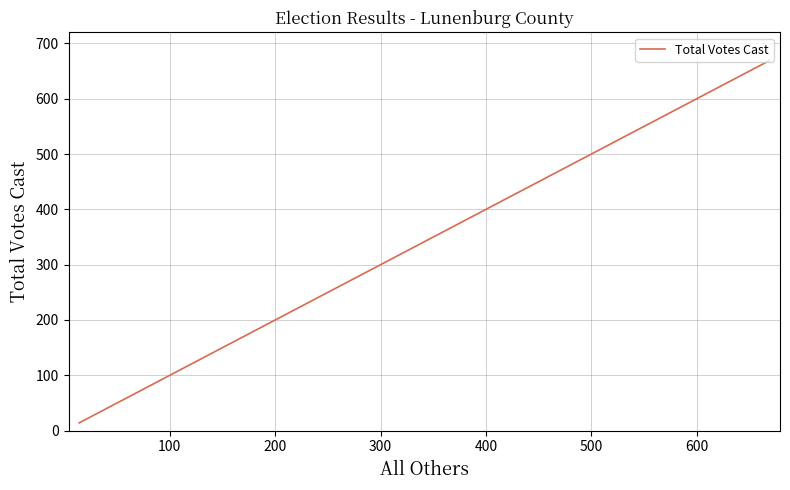

What is the average value?

341.5